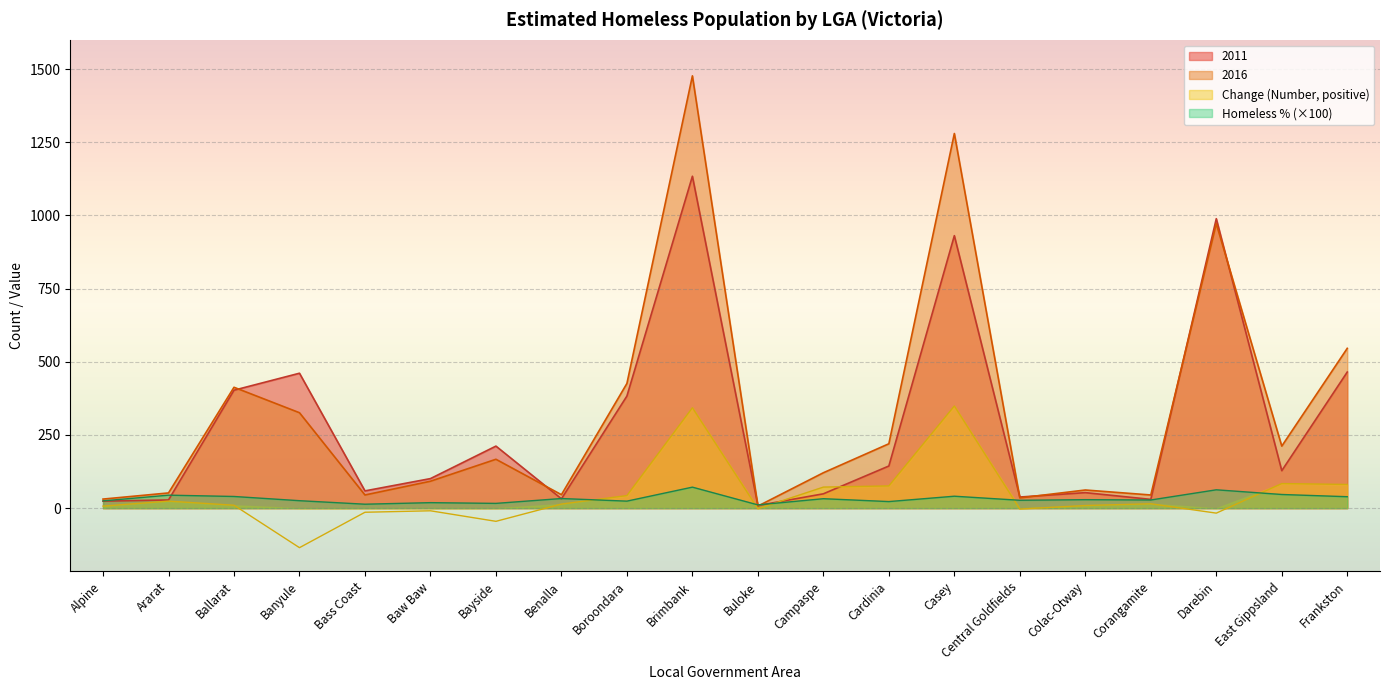

What is the minimum value shown in the chart?

-135.0